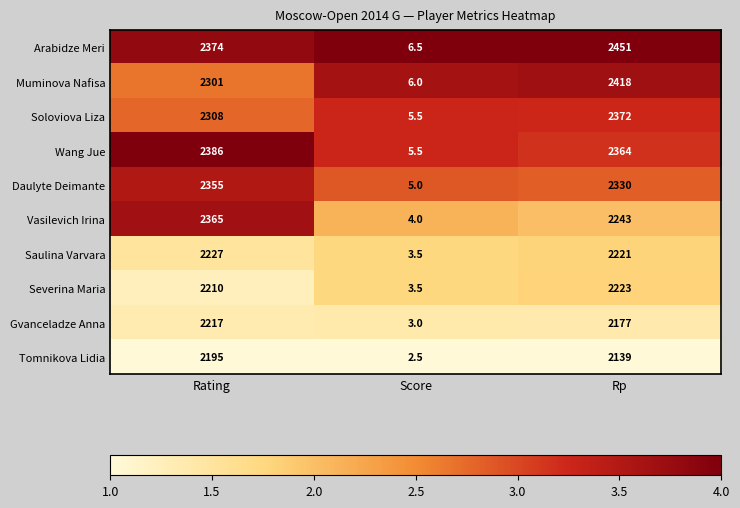

At which category does the chart reach its minimum across all series?

Score